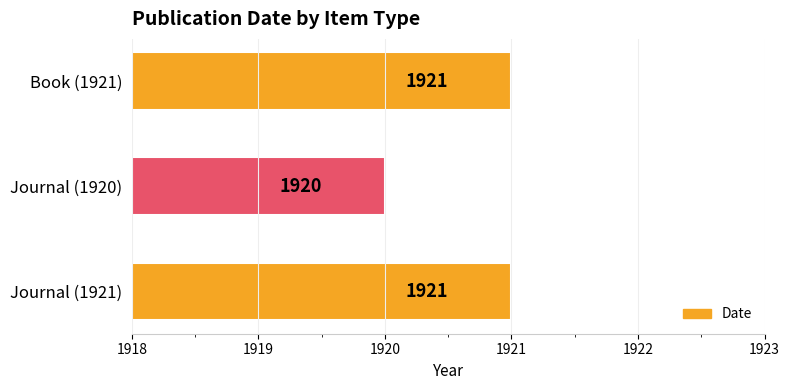

Between Journal (1920) and Book (1921), which is larger?

Book (1921)